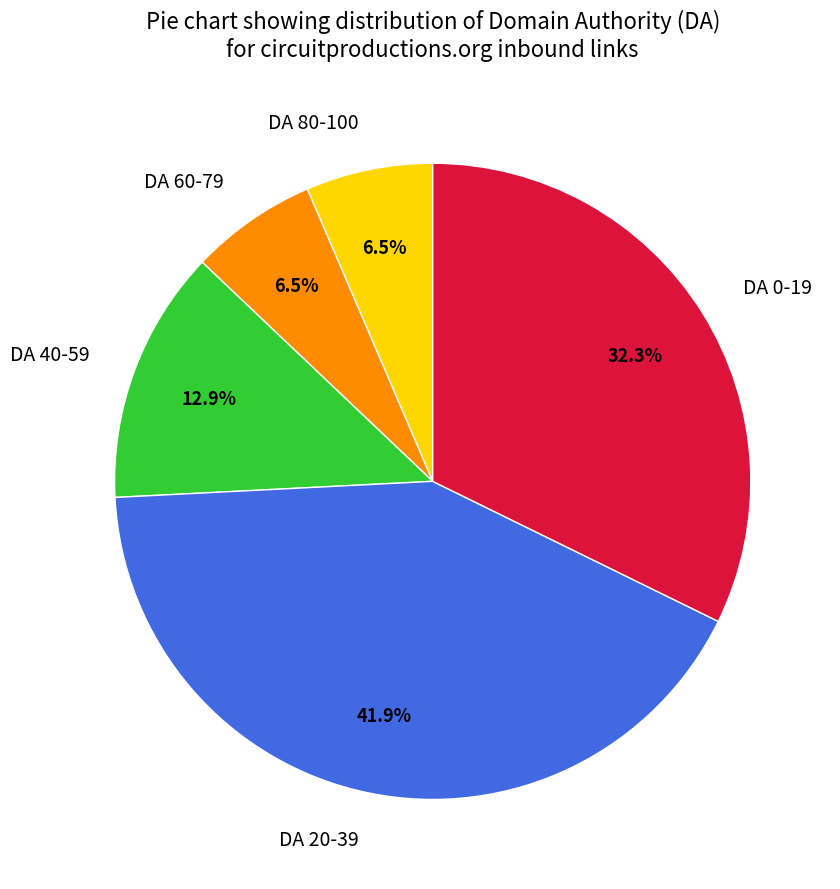

Does DA 0-19 represent more than half of the total?

No